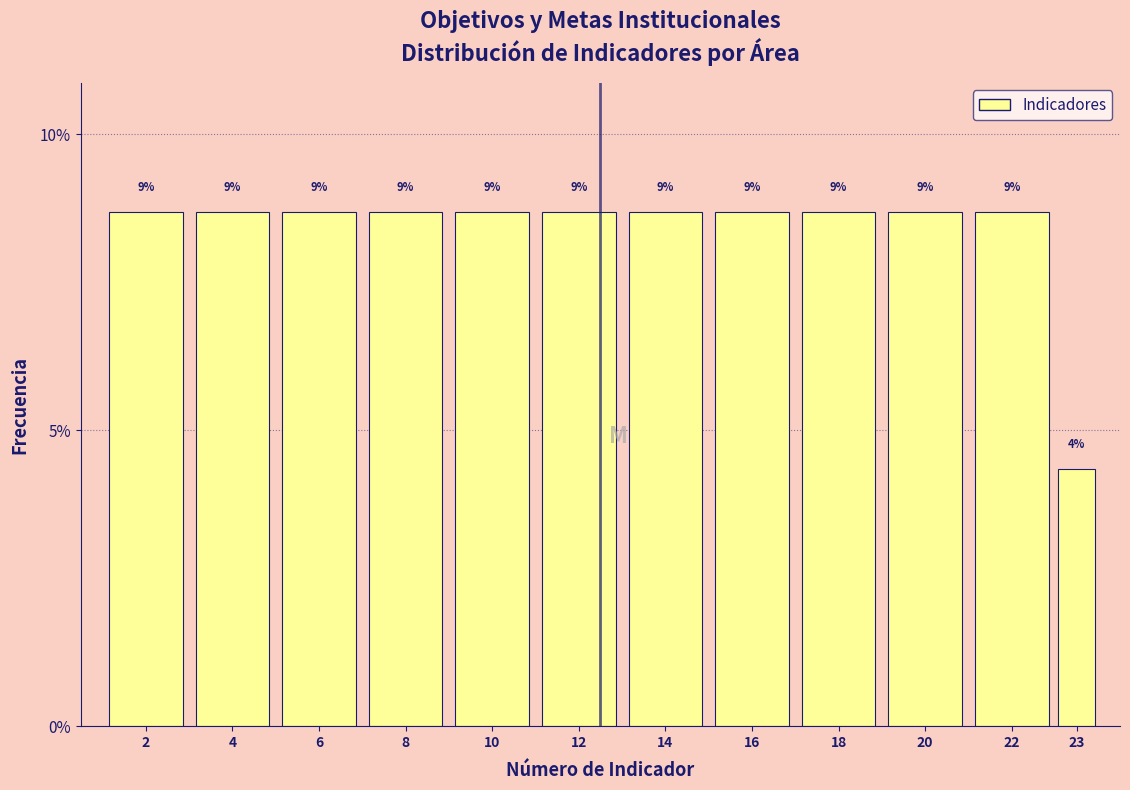

How many bars are there in total?

12